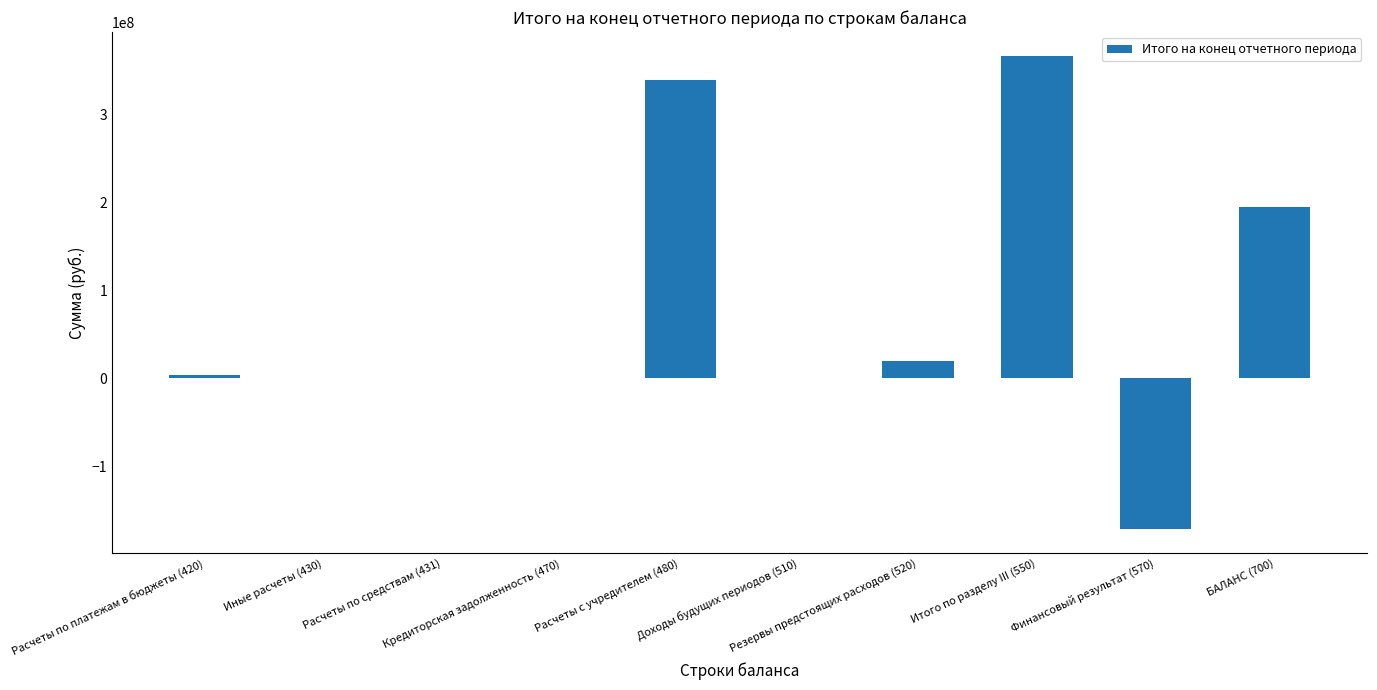

What is the sum of all values?

754748874.7